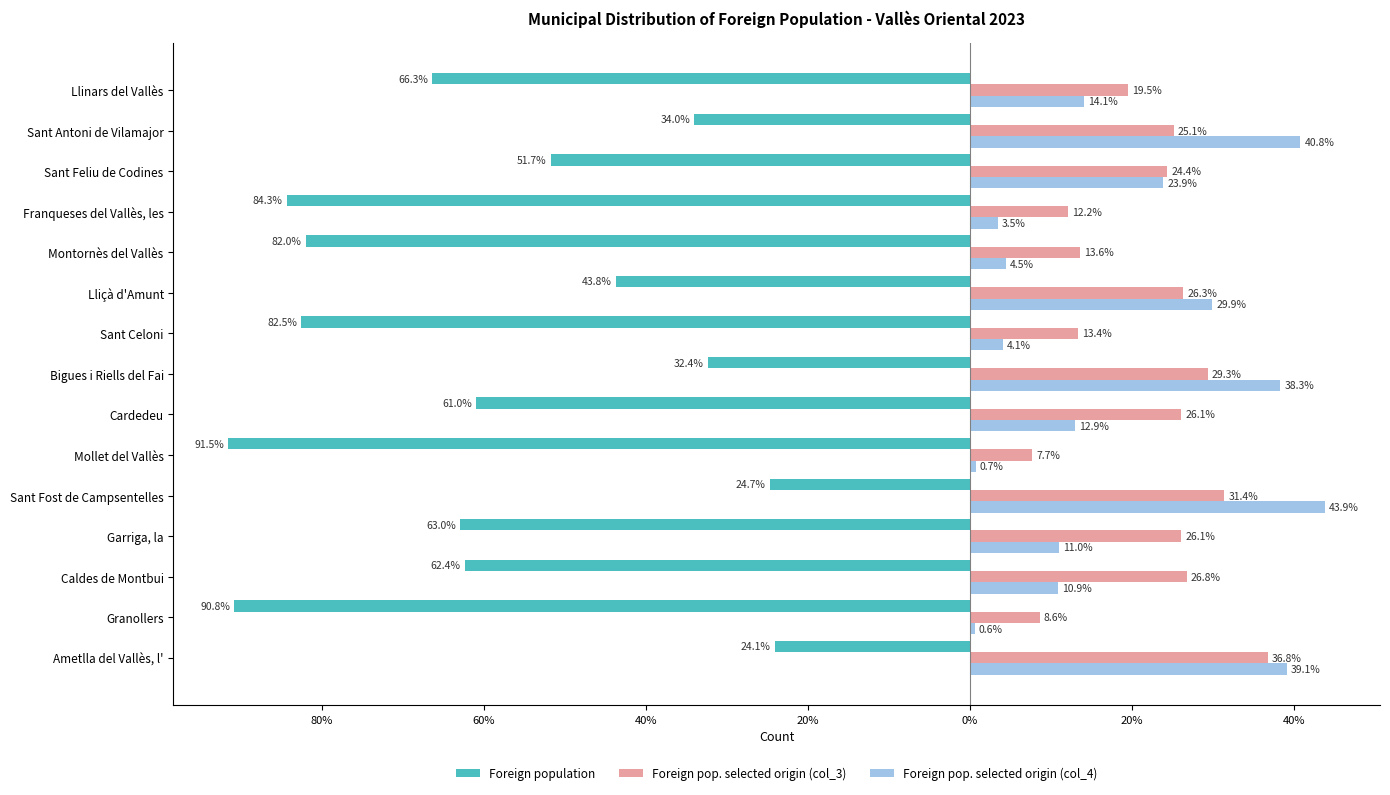

What are all the series names shown in the legend?

Foreign population, Foreign pop. selected origin (col_3), Foreign pop. selected origin (col_4)